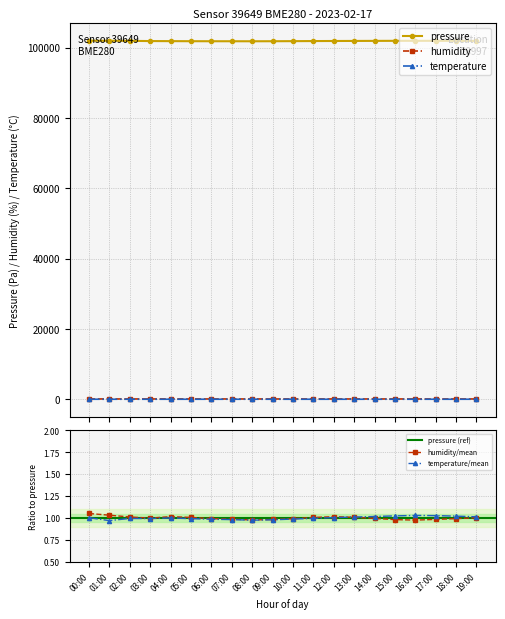

Which label corresponds to the smallest value in the chart?

01:00